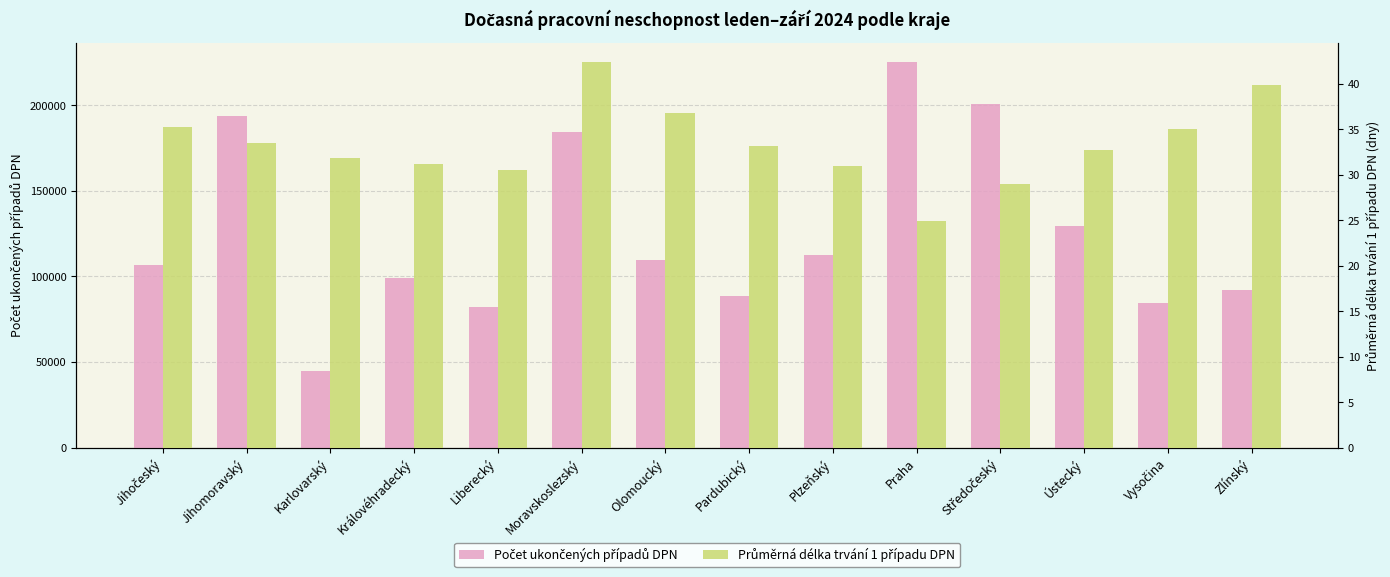

Reading left to right, list all the values displayed in this chart.

Počet ukončených případů DPN: Jihočeský=106334.0	Jihomoravský=193333.0	Karlovarský=44762.0	Královéhradecký=98838.0	Liberecký=82170.0	Moravskoslezský=184009.0	Olomoucký=109685.0	Pardubický=88599.0	Plzeňský=112147.0	Praha=225243.0	Středočeský=200715.0	Ústecký=129269.0	Vysočina=84373.0	Zlínský=91706.0
Průměrná délka trvání 1 případu DPN: Jihočeský=35.2	Jihomoravský=33.5	Karlovarský=31.8	Královéhradecký=31.2	Liberecký=30.6	Moravskoslezský=42.4	Olomoucký=36.8	Pardubický=33.1	Plzeňský=31.0	Praha=25.0	Středočeský=29.0	Ústecký=32.7	Vysočina=35.0	Zlínský=39.9